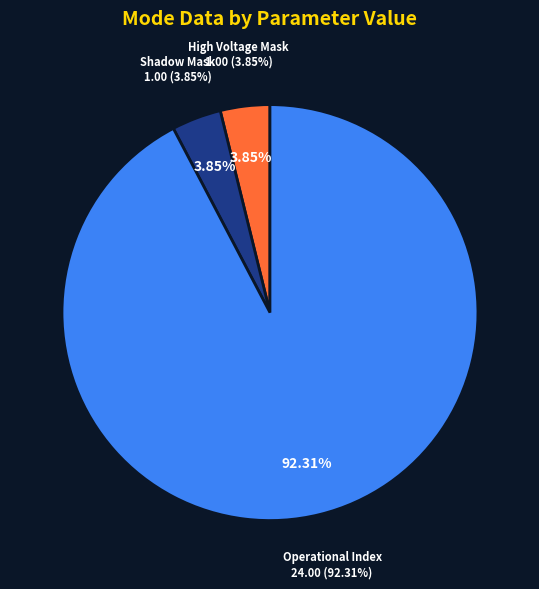

What is the majority slice?

Operational Index